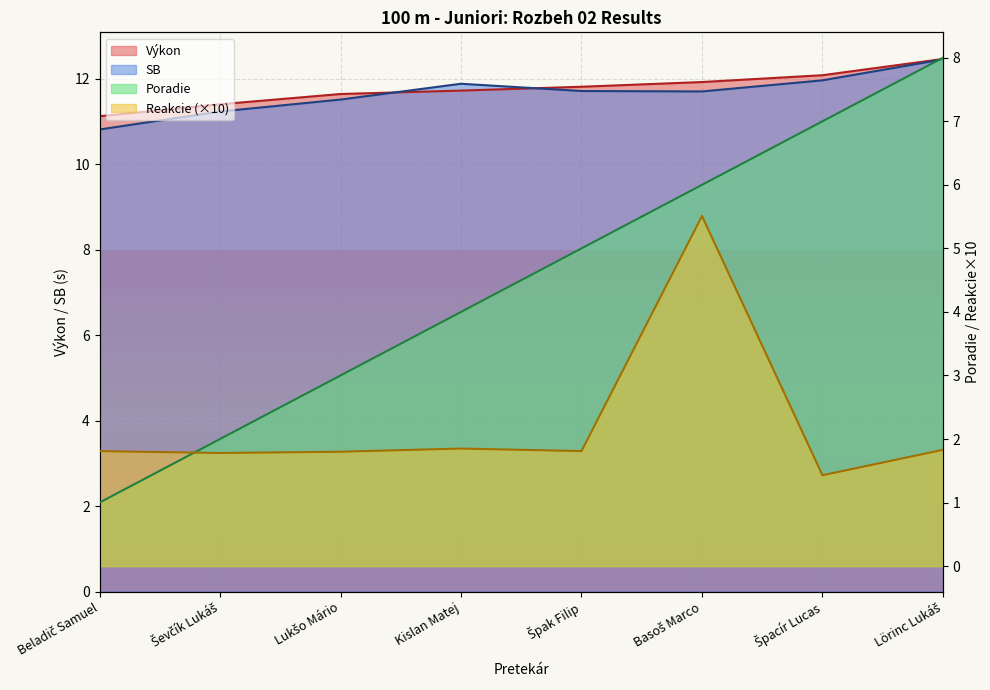

What value does the Výkon series have at Špak Filip?

11.8